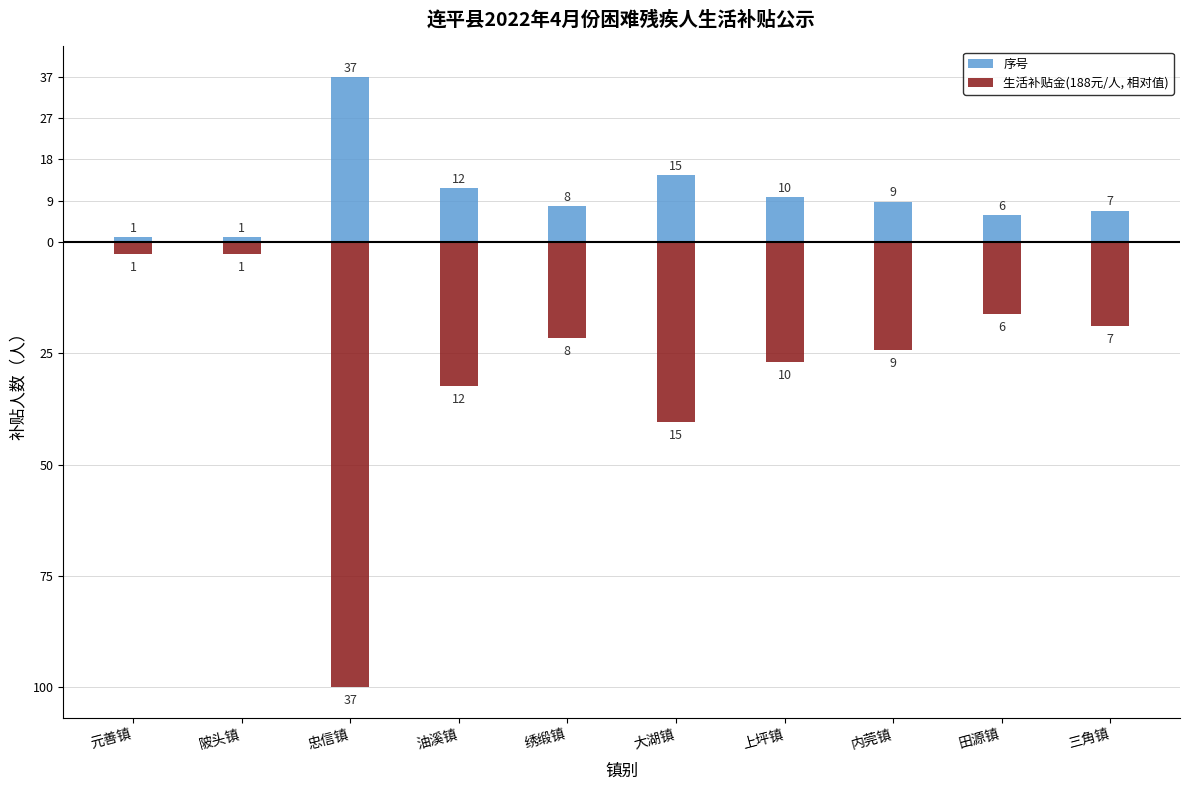

The value of 序号 at 油溪镇 is 12.0. True or false?

True